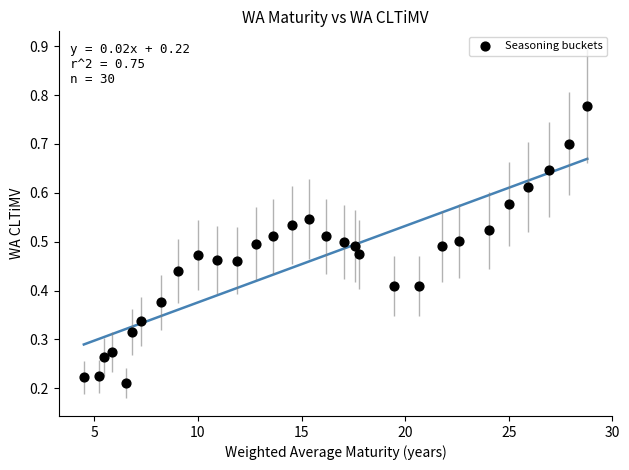

What is the range of X values (max minus min)?

24.3